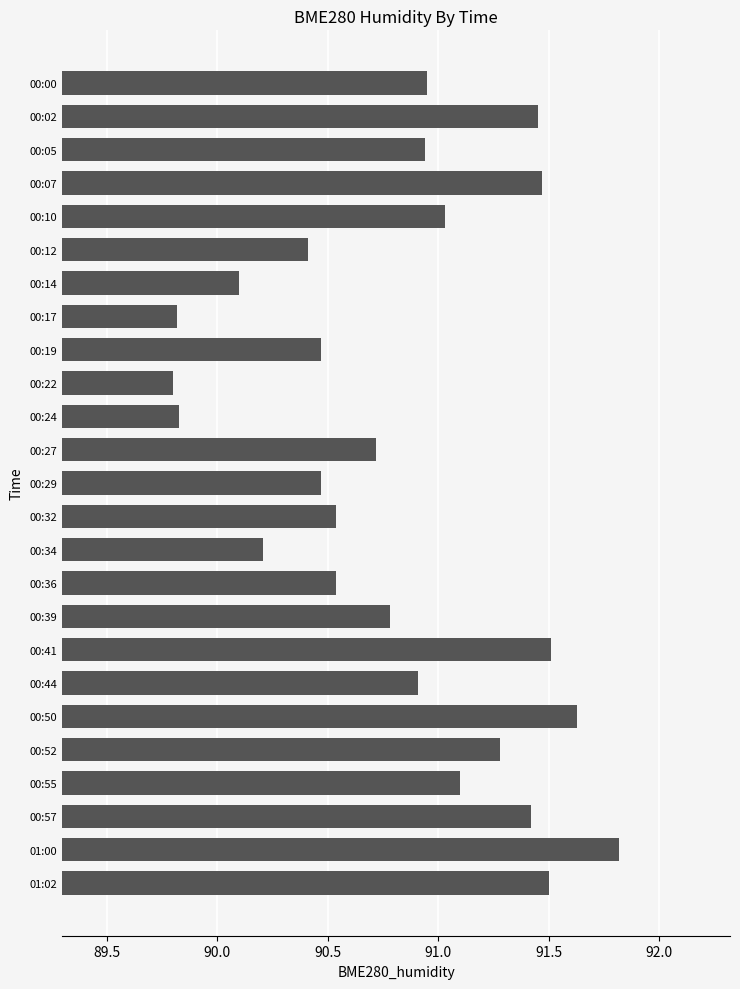

What is the label of the 3rd bar from the bottom?

00:57